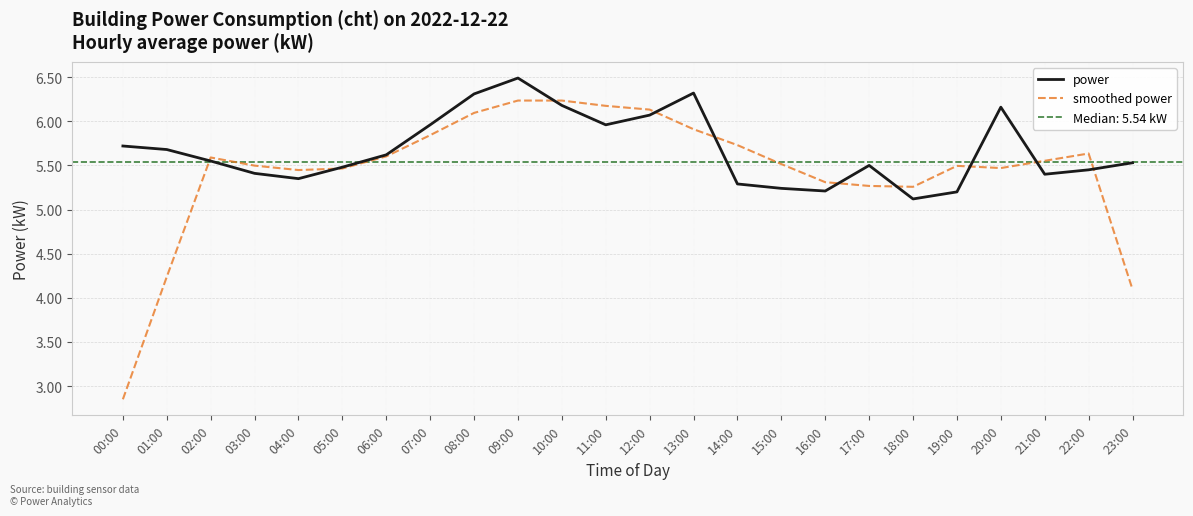

How many lines are shown in the chart?

2